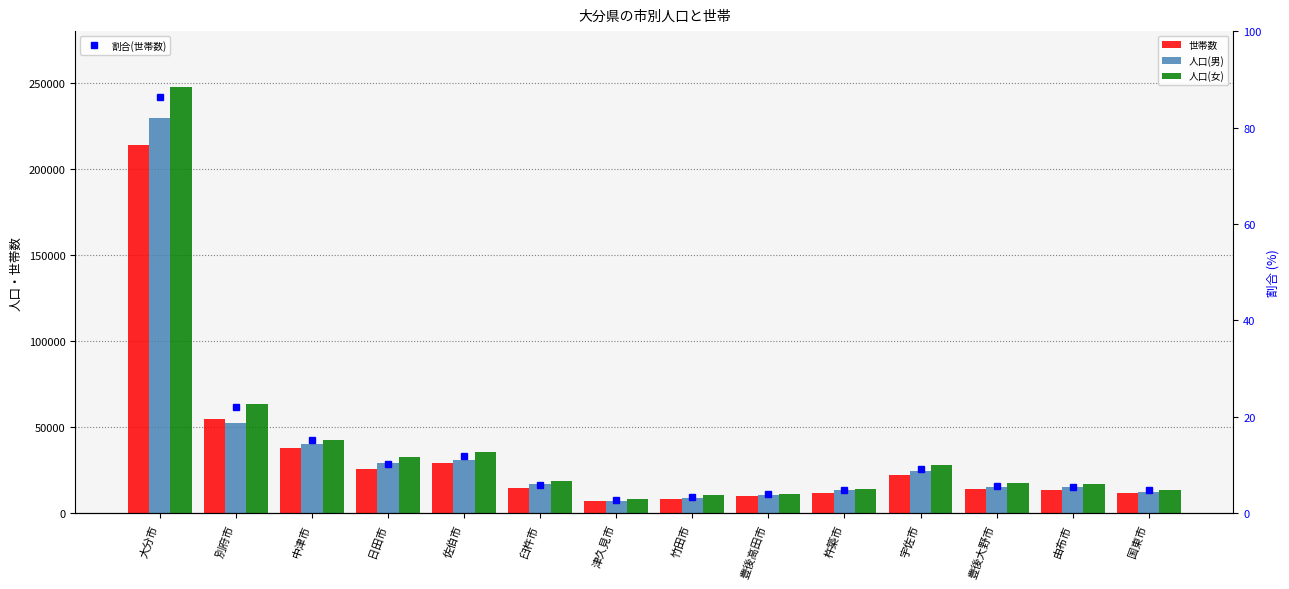

List the series in order of their peak value, highest first.

人口(女), 人口(男), 世帯数, 割合(世帯数)